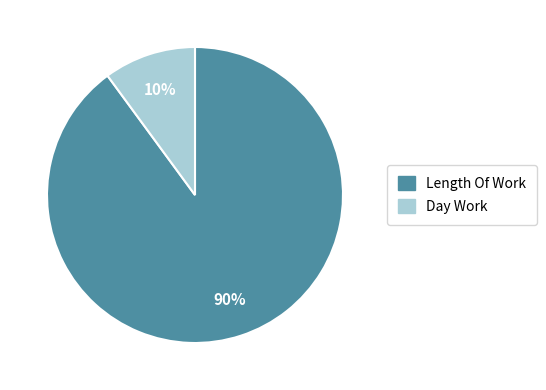

Is there a majority slice in this chart?

Yes